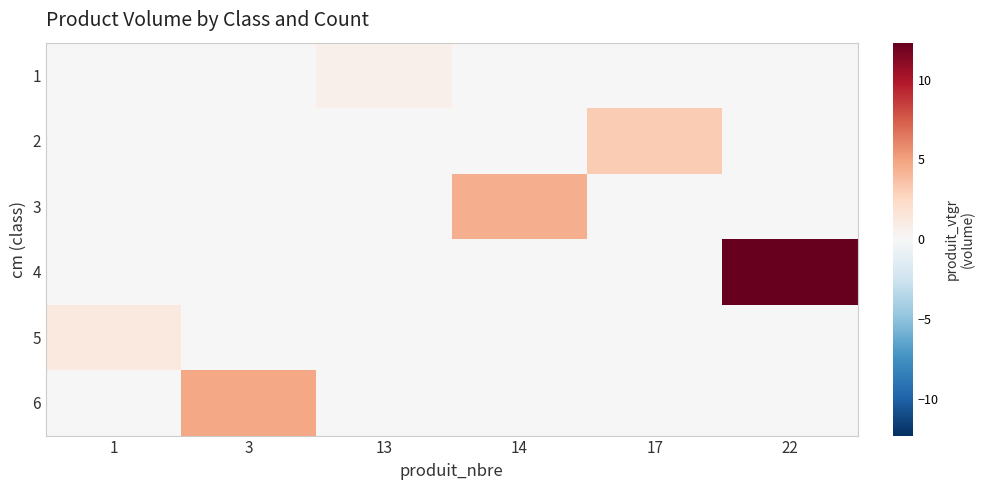

Reading left to right, extract all data points from this chart.

1: 1=0.0	3=0.0	13=0.6	14=0.0	17=0.0	22=0.0
2: 1=0.0	3=0.0	13=0.0	14=0.0	17=3.1	22=0.0
3: 1=0.0	3=0.0	13=0.0	14=4.5	17=0.0	22=0.0
4: 1=0.0	3=0.0	13=0.0	14=0.0	17=0.0	22=12.3
5: 1=1.2	3=0.0	13=0.0	14=0.0	17=0.0	22=0.0
6: 1=0.0	3=4.7	13=0.0	14=0.0	17=0.0	22=0.0